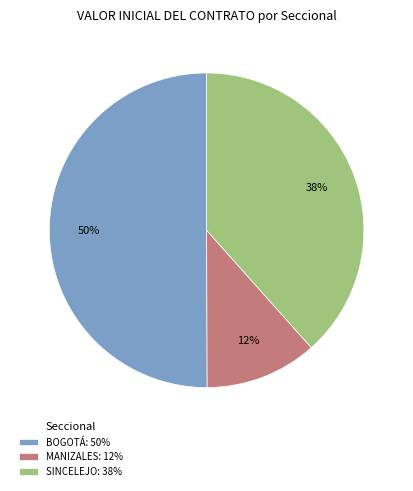

Which has a higher value, SINCELEJO or MANIZALES?

SINCELEJO